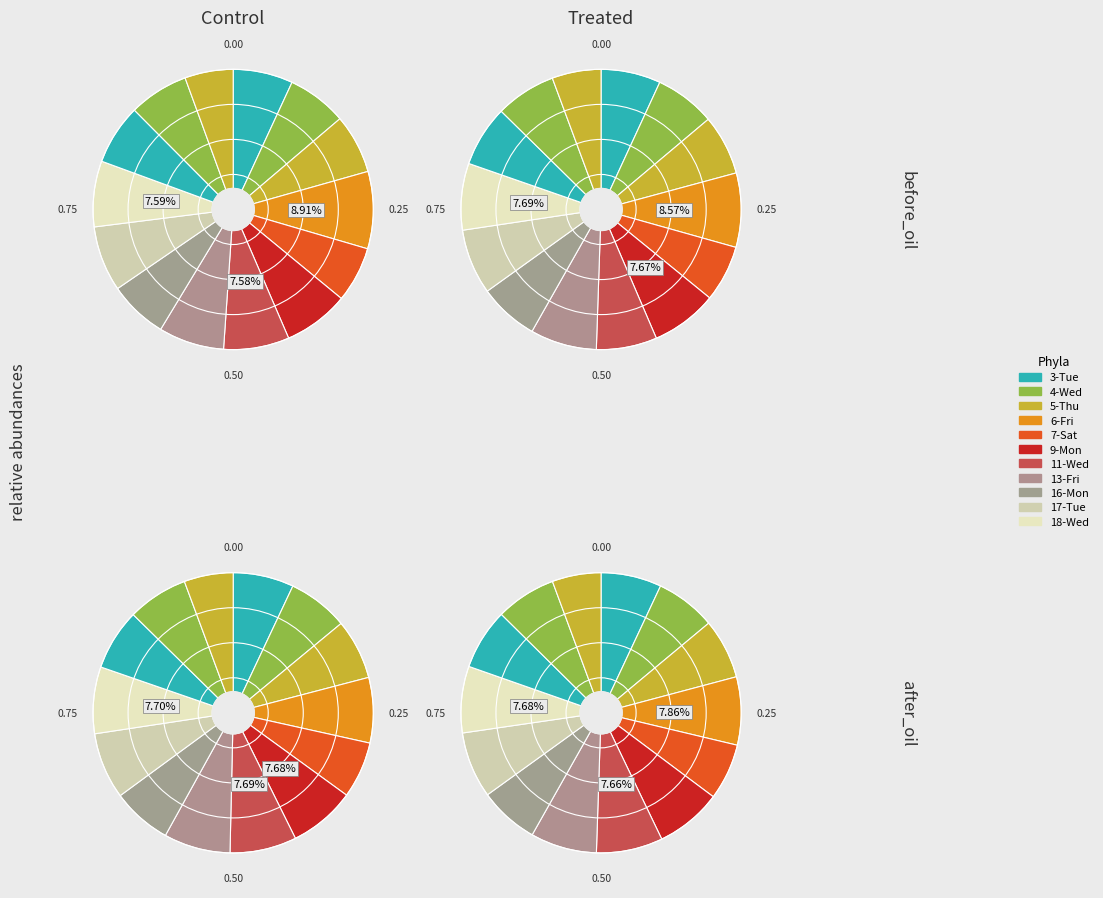

Is it true that 13-Fri is 8% of the pie?

True